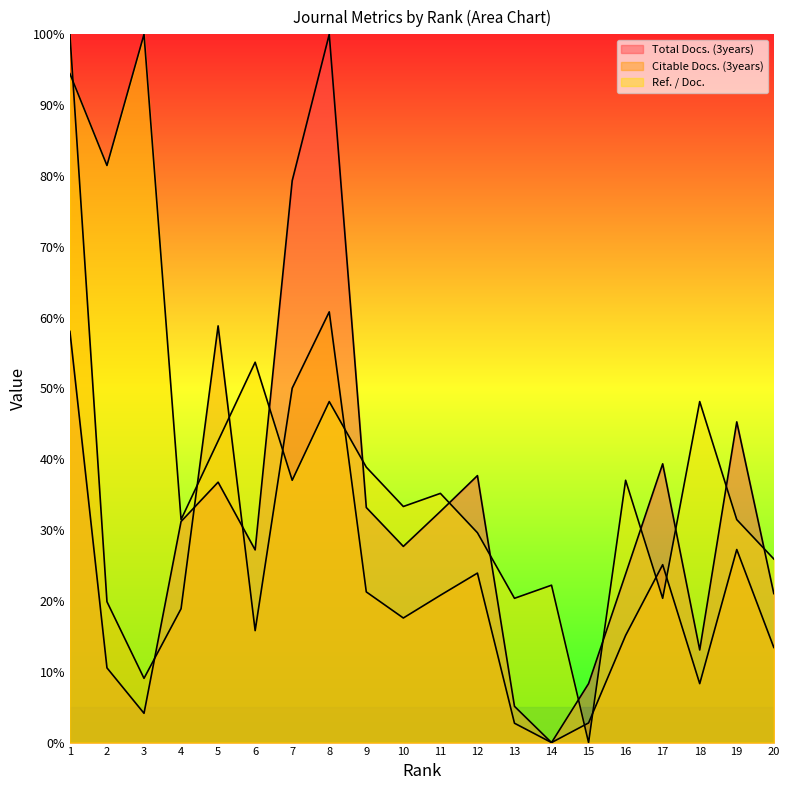

Rank the categories by Citable Docs. (3years) value from highest to lowest.

1, 8, 5, 7, 19, 17, 12, 9, 11, 2, 4, 10, 6, 16, 20, 3, 18, 15, 13, 14